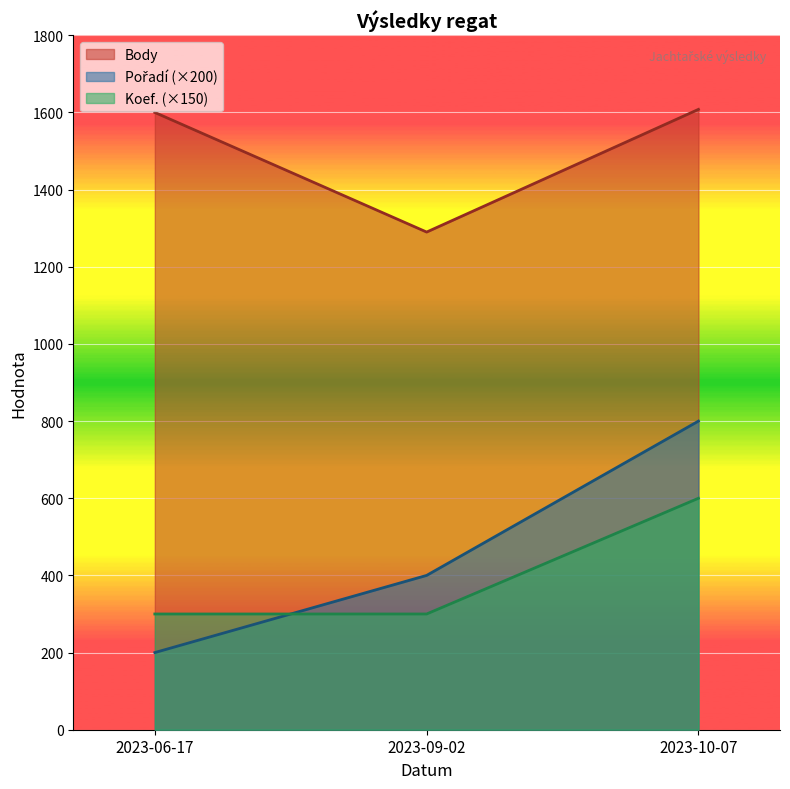

At which category is the sum across all series the highest?

2023-10-07